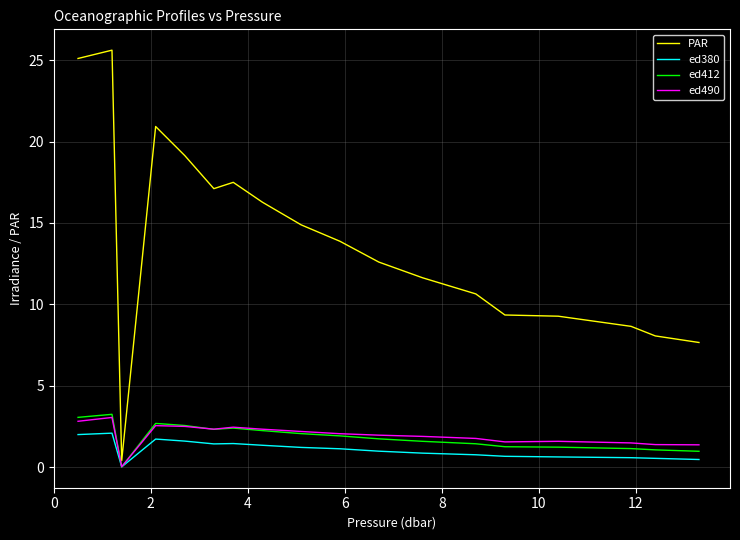

Which series has the largest range (max minus min)?

PAR